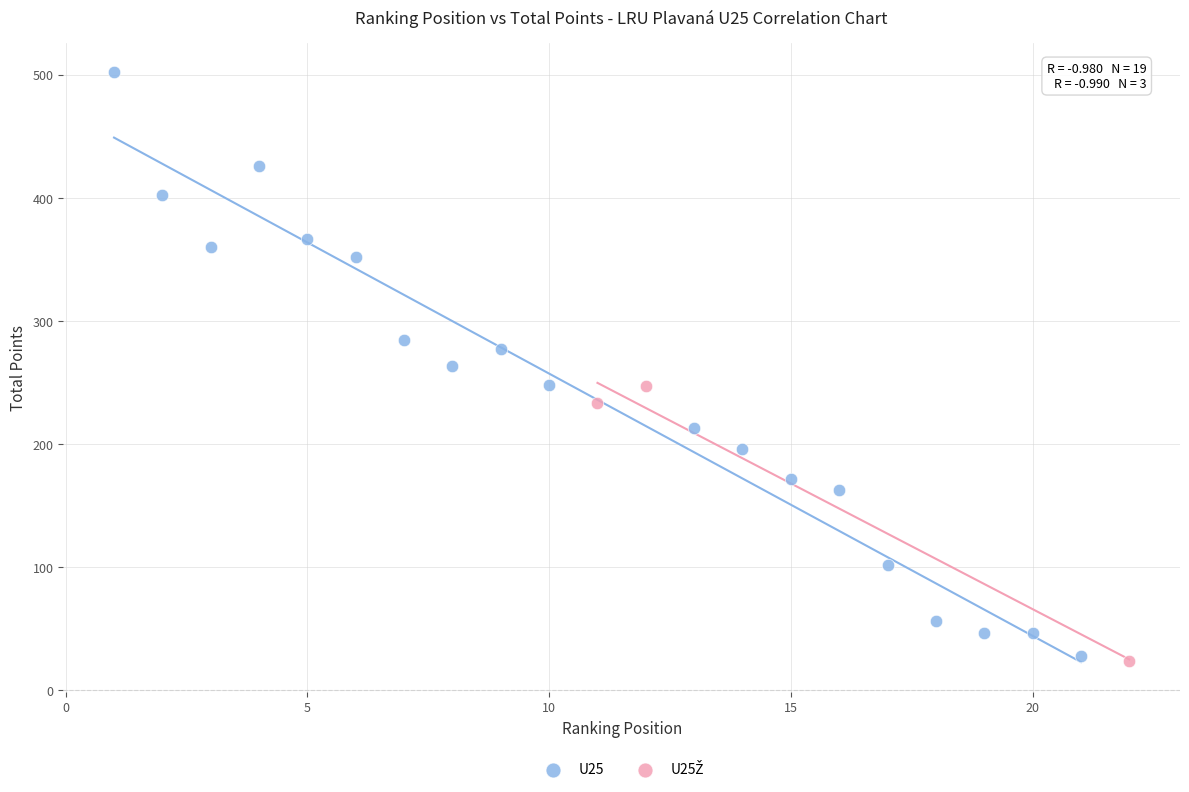

Which series has the largest Y range (max minus min)?

U25